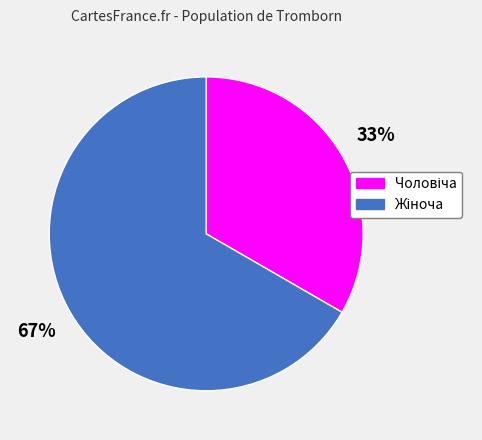

To the nearest percent, what is the average slice percentage?

50%